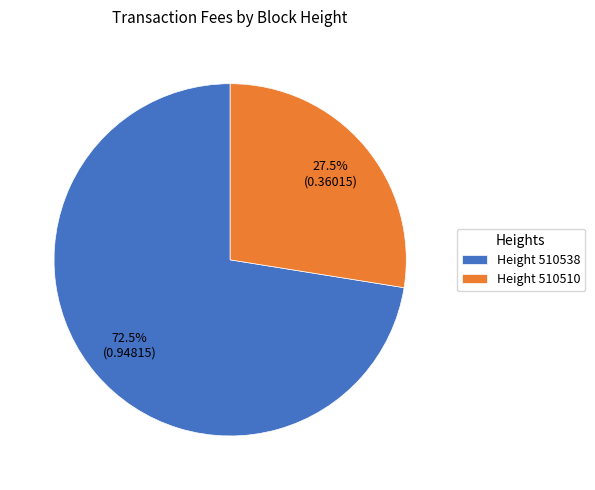

Which category accounts for the majority?

Height 510538